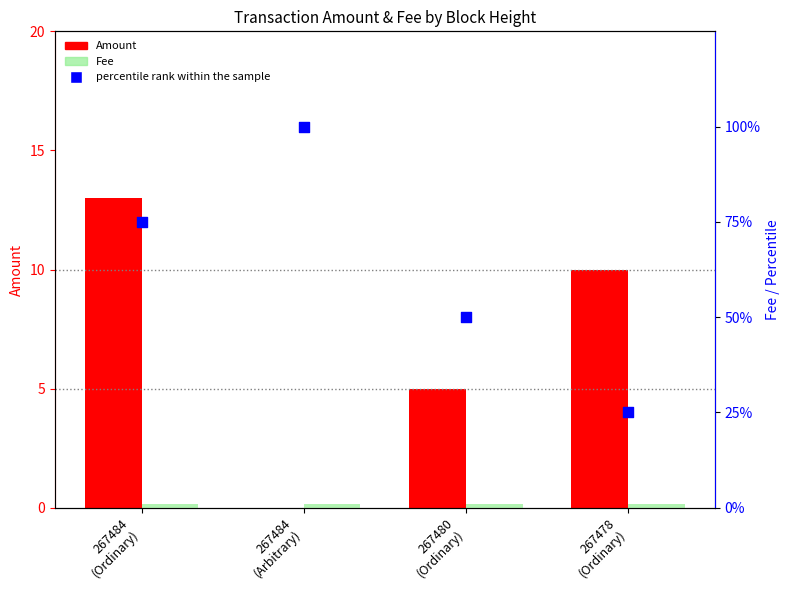

Which series has the largest total across all categories?

percentile rank within the sample